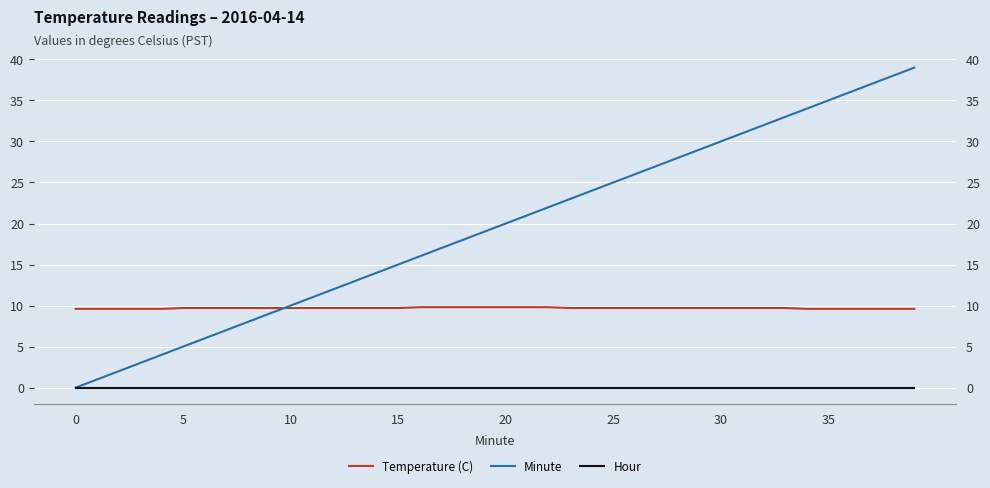

True or false: Temperature (C) and Hour intersect in this chart.

False